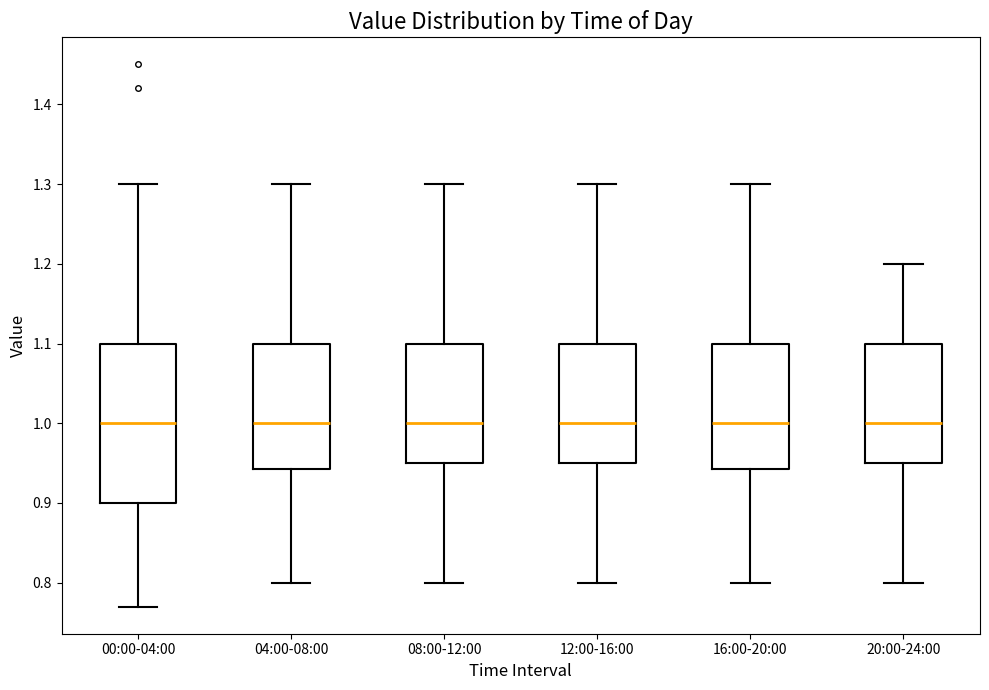

Which box is the tallest, from its lower edge to its upper edge?

00:00-04:00